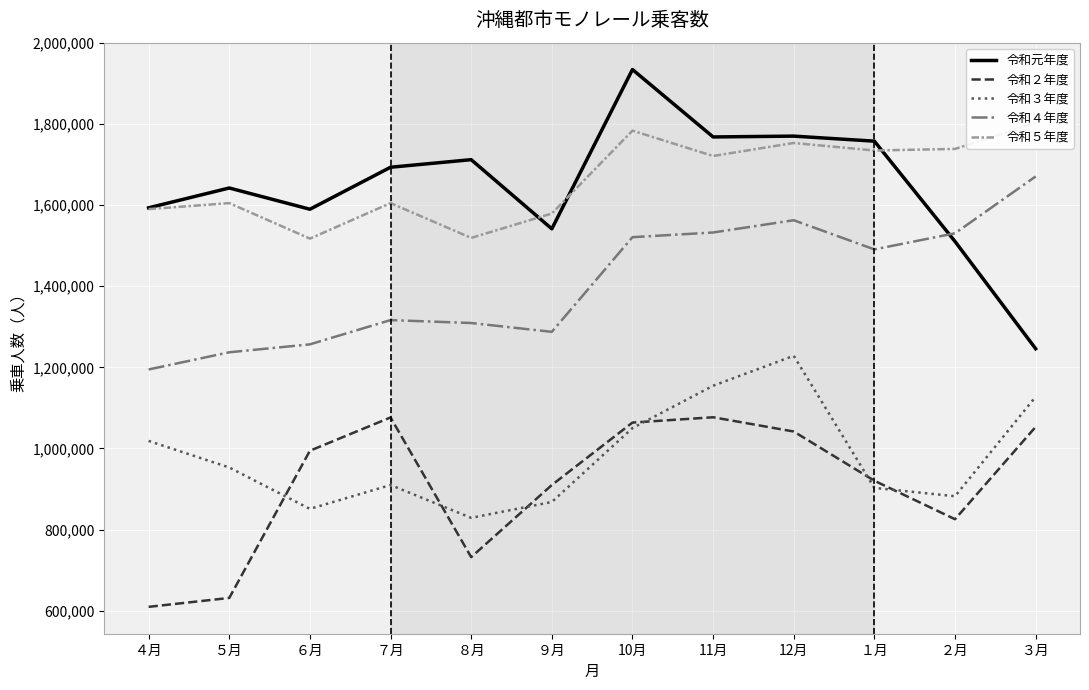

True or false: 令和元年度 has more than 2 points higher than both neighbors.

True